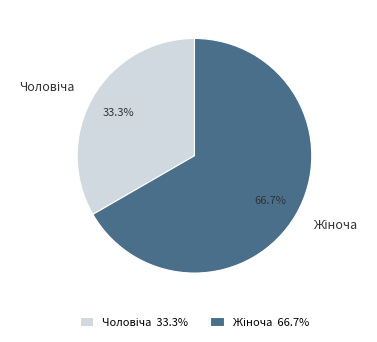

To the nearest percent, what is the difference between the largest and smallest slice percentages?

33%